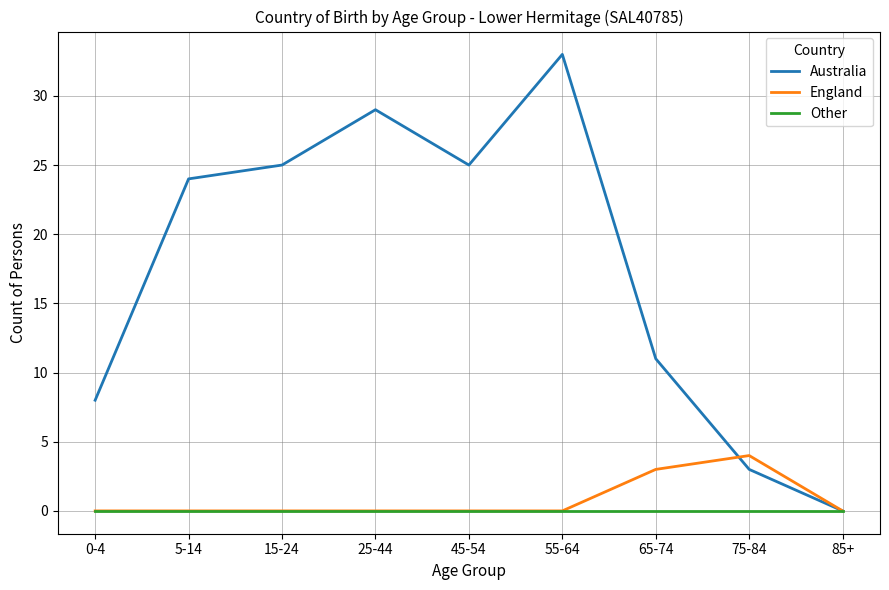

Which series changed the most between 75-84 and 85+?

England